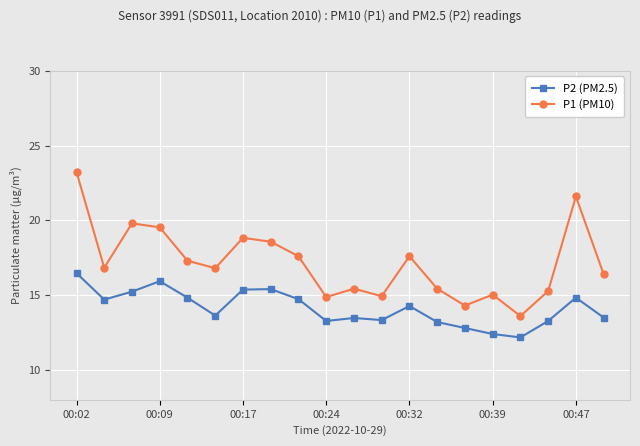

What is the maximum value for P2 (PM2.5)?

16.5